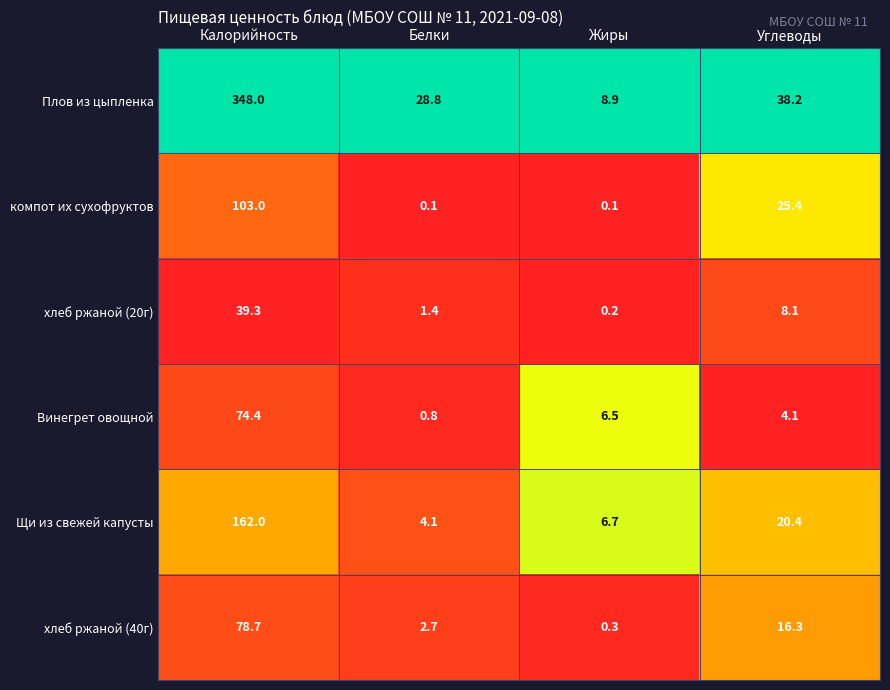

How many distinct data groups are displayed?

6